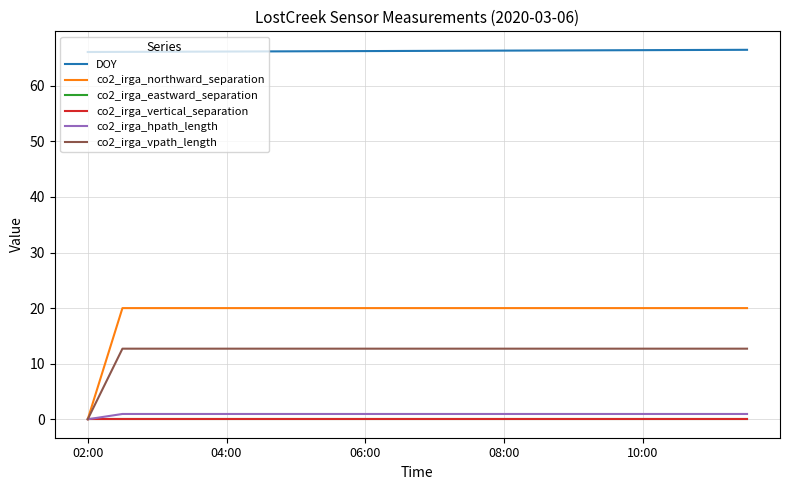

Is this an area chart (filled region under the line)?

No